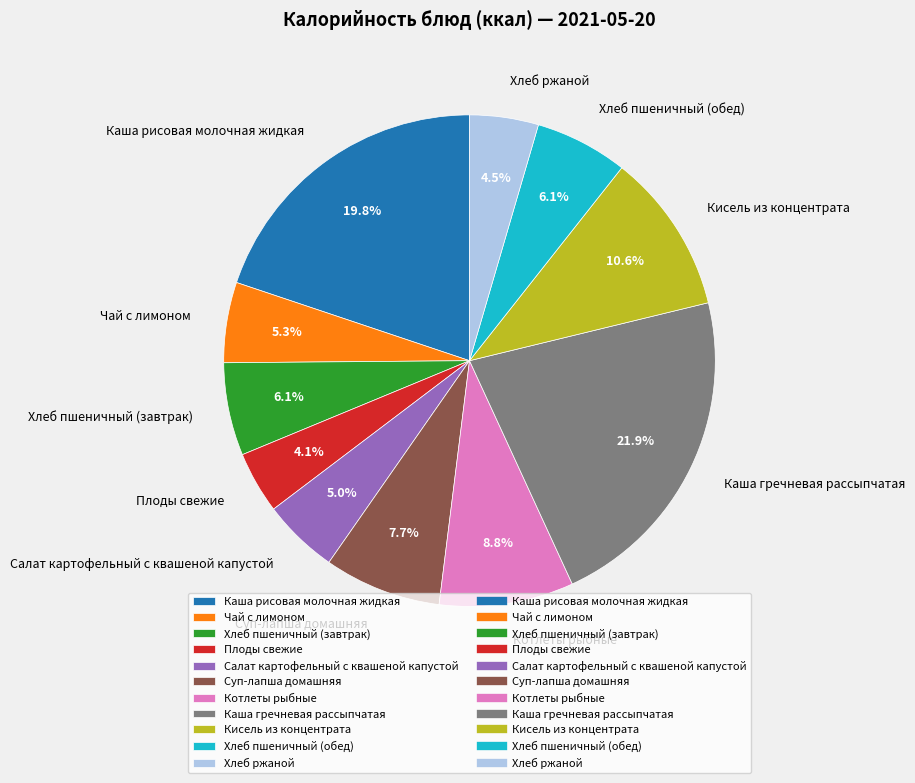

What is the largest slice in the pie chart?

Каша гречневая рассыпчатая